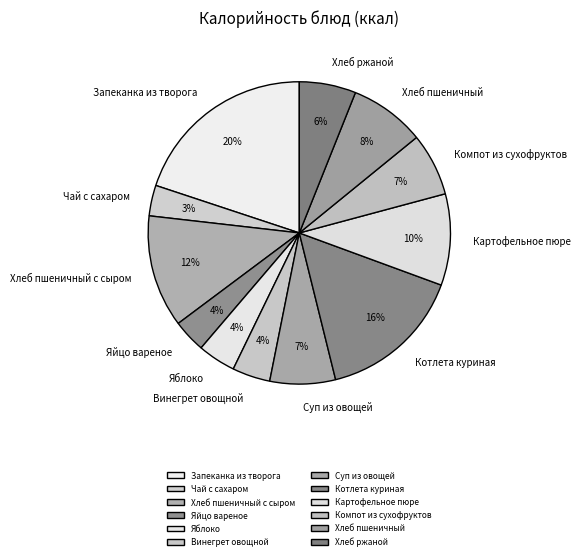

Combined, do Компот из сухофруктов and Котлета куриная account for over 50%?

No